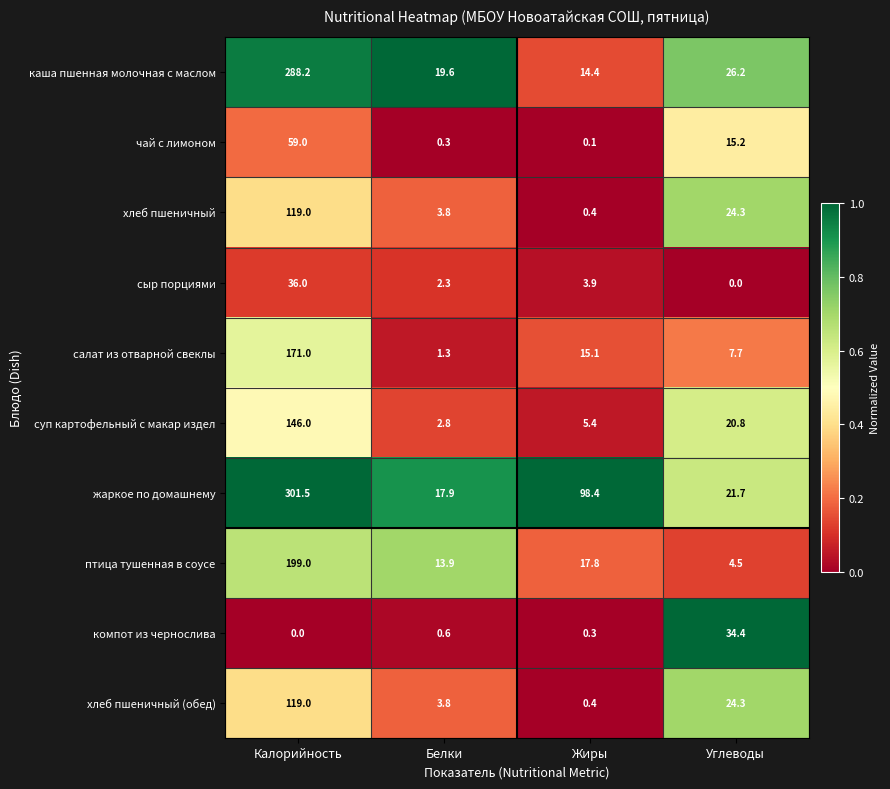

What is the sum of the сыр порциями values at Белки and Жиры?

6.2